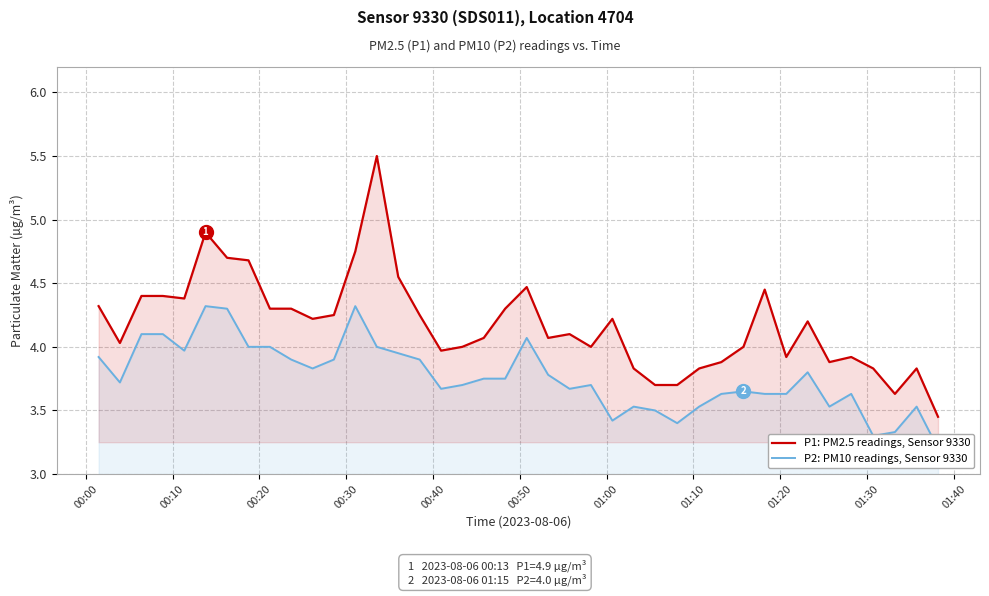

True or false: P2: PM10 readings, Sensor 9330 has a value of 1.1 at 13.

False